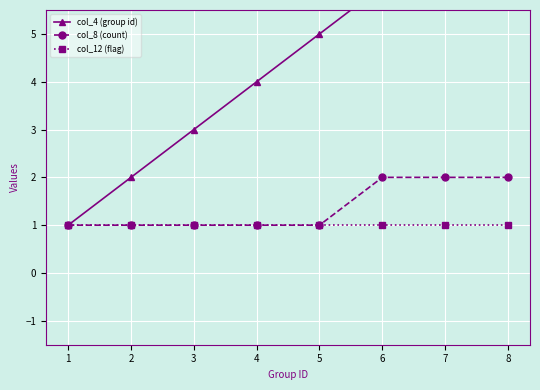

How many col_8 (count) values are between 1 and 2?

8